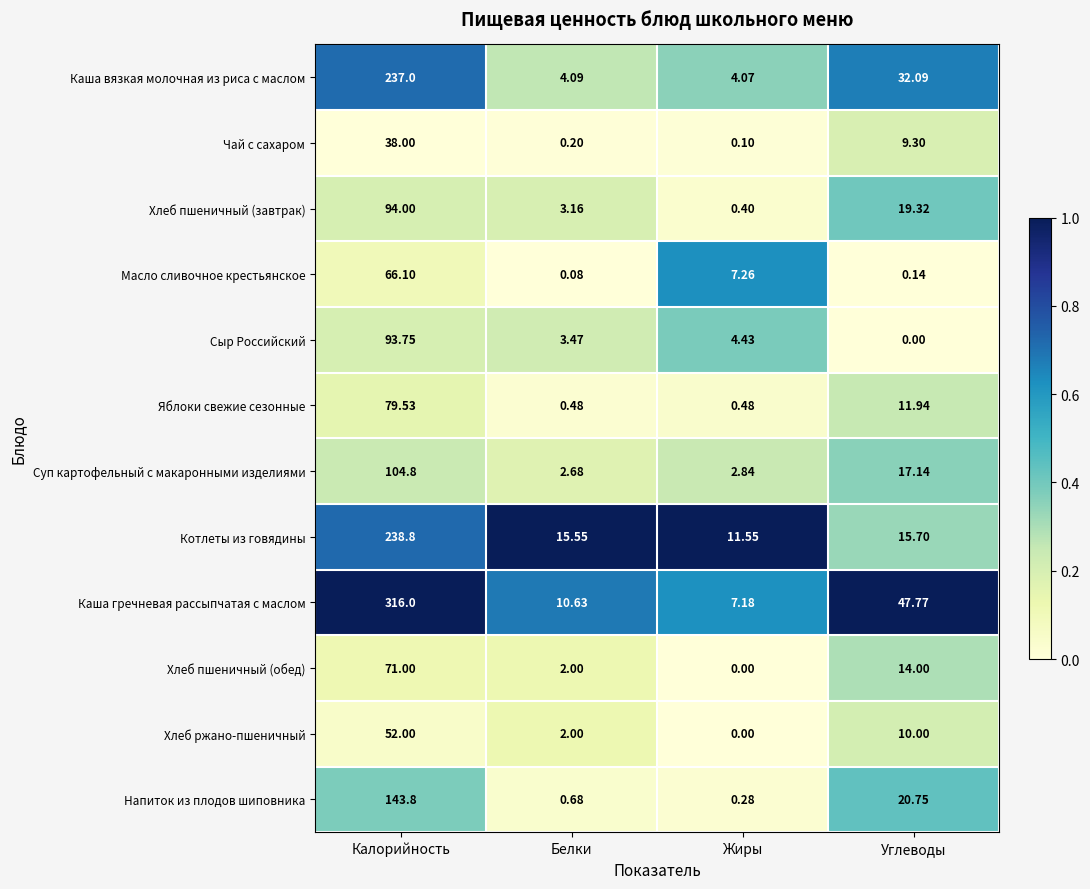

At Углеводы, list the series in order from largest to smallest.

Каша гречневая рассыпчатая с маслом, Каша вязкая молочная из риса с маслом, Напиток из плодов шиповника, Хлеб пшеничный (завтрак), Суп картофельный с макаронными изделиями, Котлеты из говядины, Хлеб пшеничный (обед), Яблоки свежие сезонные, Хлеб ржано-пшеничный, Чай с сахаром, Масло сливочное крестьянское, Сыр Российский